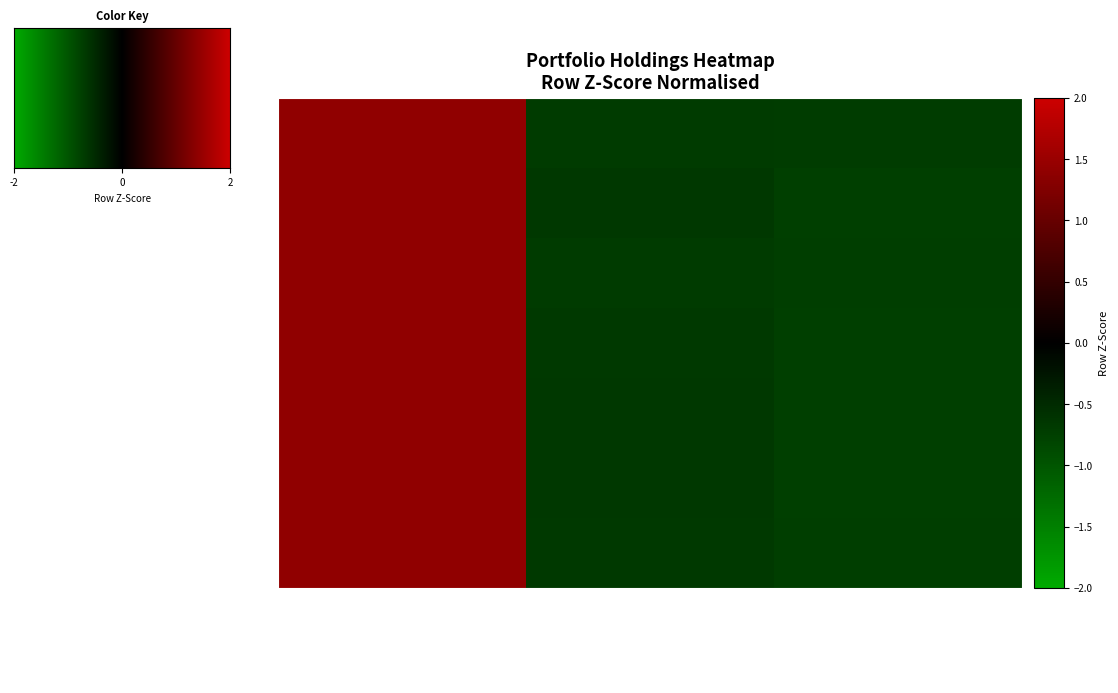

How many negative values does the Stitch Fix series have?

2